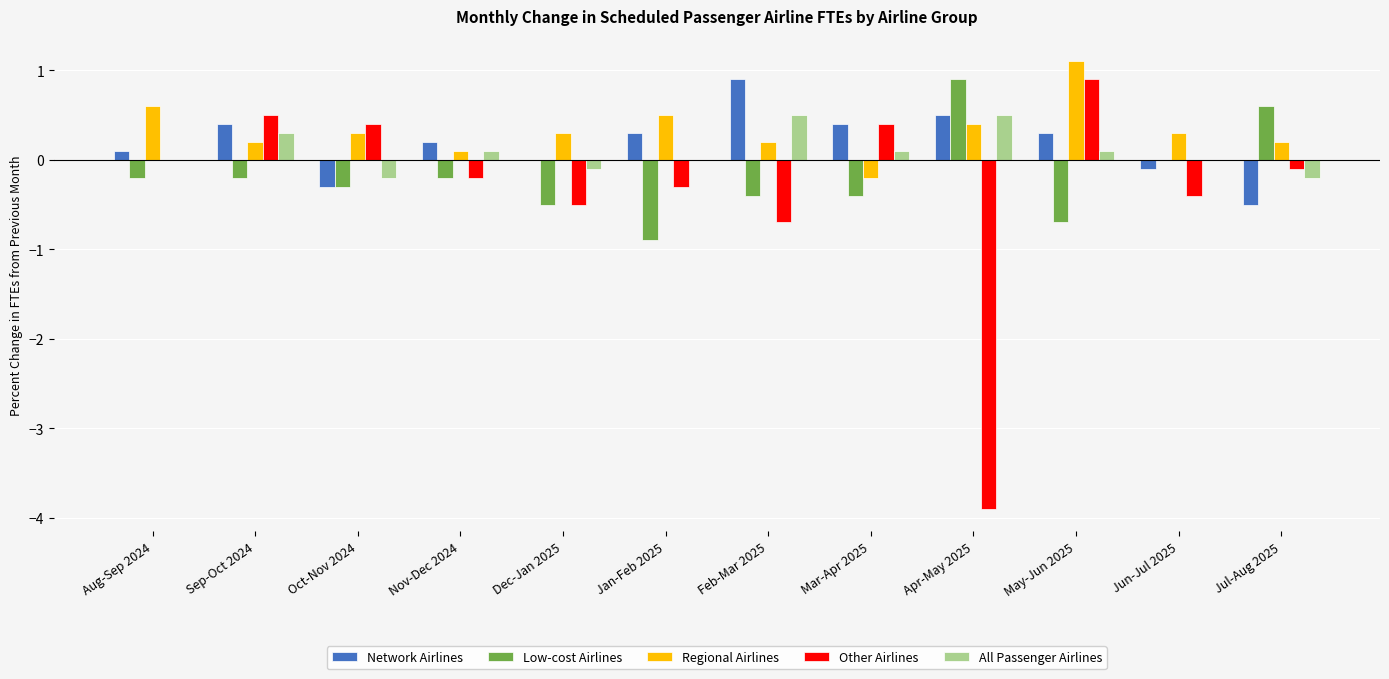

Reading right to left, transcribe all the data shown in this chart.

Network Airlines: Jul-Aug 2025=-0.5	Jun-Jul 2025=-0.1	May-Jun 2025=0.3	Apr-May 2025=0.5	Mar-Apr 2025=0.4	Feb-Mar 2025=0.9	Jan-Feb 2025=0.3	Dec-Jan 2025=0.0	Nov-Dec 2024=0.2	Oct-Nov 2024=-0.3	Sep-Oct 2024=0.4	Aug-Sep 2024=0.1
Low-cost Airlines: Jul-Aug 2025=0.6	Jun-Jul 2025=0.0	May-Jun 2025=-0.7	Apr-May 2025=0.9	Mar-Apr 2025=-0.4	Feb-Mar 2025=-0.4	Jan-Feb 2025=-0.9	Dec-Jan 2025=-0.5	Nov-Dec 2024=-0.2	Oct-Nov 2024=-0.3	Sep-Oct 2024=-0.2	Aug-Sep 2024=-0.2
Regional Airlines: Jul-Aug 2025=0.2	Jun-Jul 2025=0.3	May-Jun 2025=1.1	Apr-May 2025=0.4	Mar-Apr 2025=-0.2	Feb-Mar 2025=0.2	Jan-Feb 2025=0.5	Dec-Jan 2025=0.3	Nov-Dec 2024=0.1	Oct-Nov 2024=0.3	Sep-Oct 2024=0.2	Aug-Sep 2024=0.6
Other Airlines: Jul-Aug 2025=-0.1	Jun-Jul 2025=-0.4	May-Jun 2025=0.9	Apr-May 2025=-3.9	Mar-Apr 2025=0.4	Feb-Mar 2025=-0.7	Jan-Feb 2025=-0.3	Dec-Jan 2025=-0.5	Nov-Dec 2024=-0.2	Oct-Nov 2024=0.4	Sep-Oct 2024=0.5	Aug-Sep 2024=0.0
All Passenger Airlines: Jul-Aug 2025=-0.2	Jun-Jul 2025=0.0	May-Jun 2025=0.1	Apr-May 2025=0.5	Mar-Apr 2025=0.1	Feb-Mar 2025=0.5	Jan-Feb 2025=0.0	Dec-Jan 2025=-0.1	Nov-Dec 2024=0.1	Oct-Nov 2024=-0.2	Sep-Oct 2024=0.3	Aug-Sep 2024=0.0